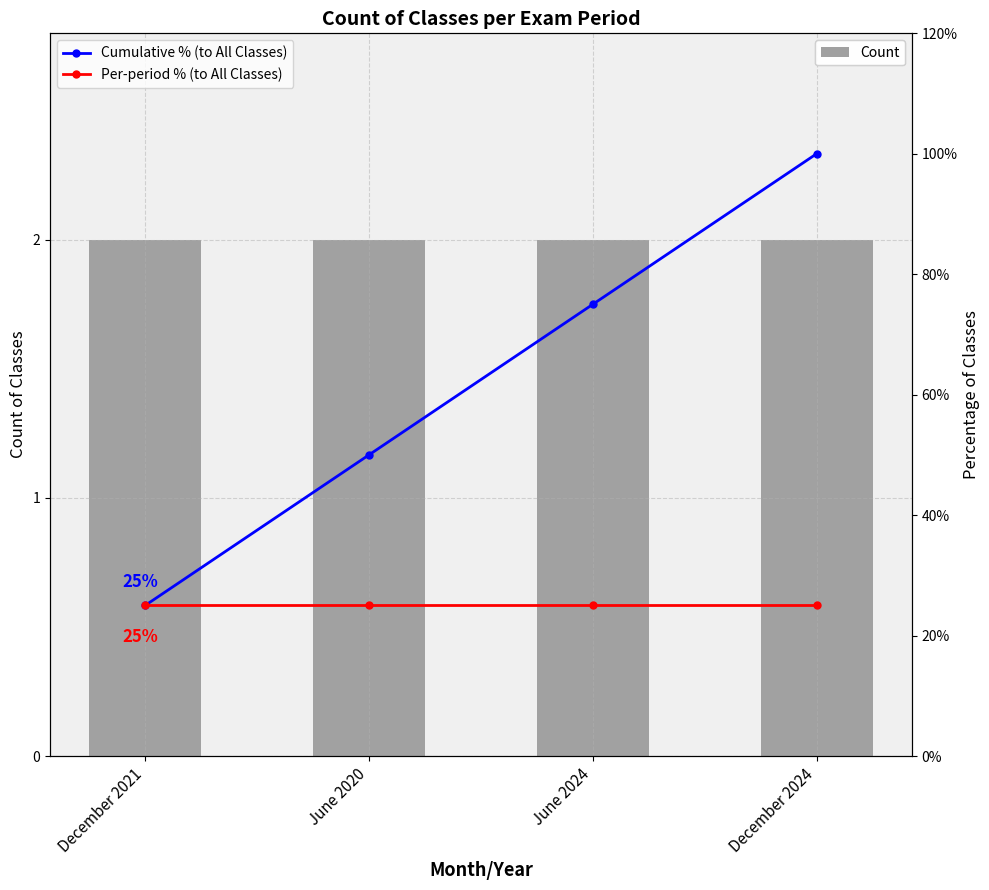

Rank the series by their average value, from lowest to highest.

Count, Per-period % (to All Classes), Cumulative % (to All Classes)